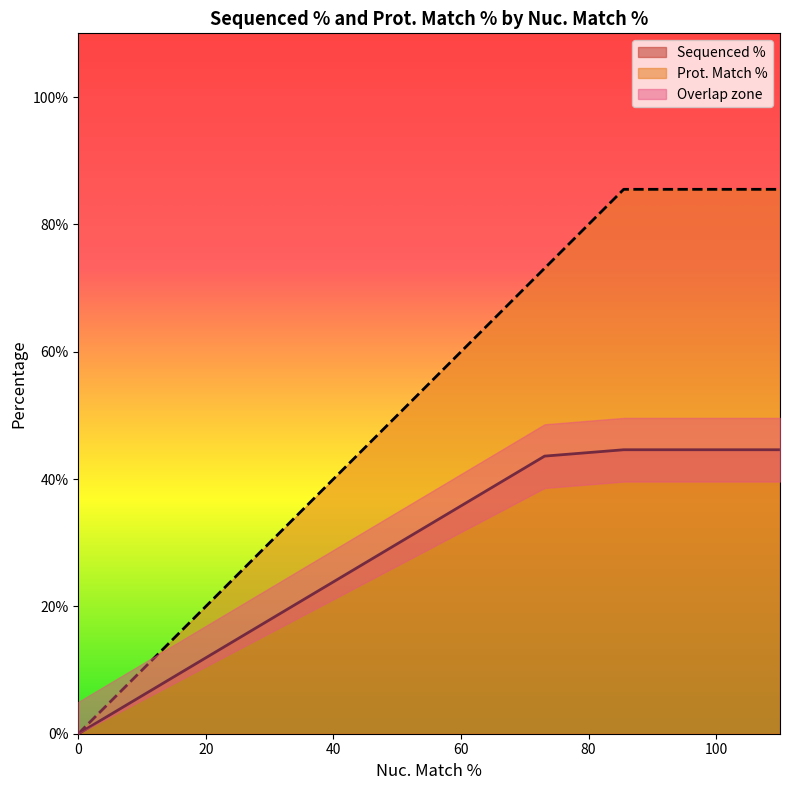

What is the highest value of the Sequenced % series?

44.6